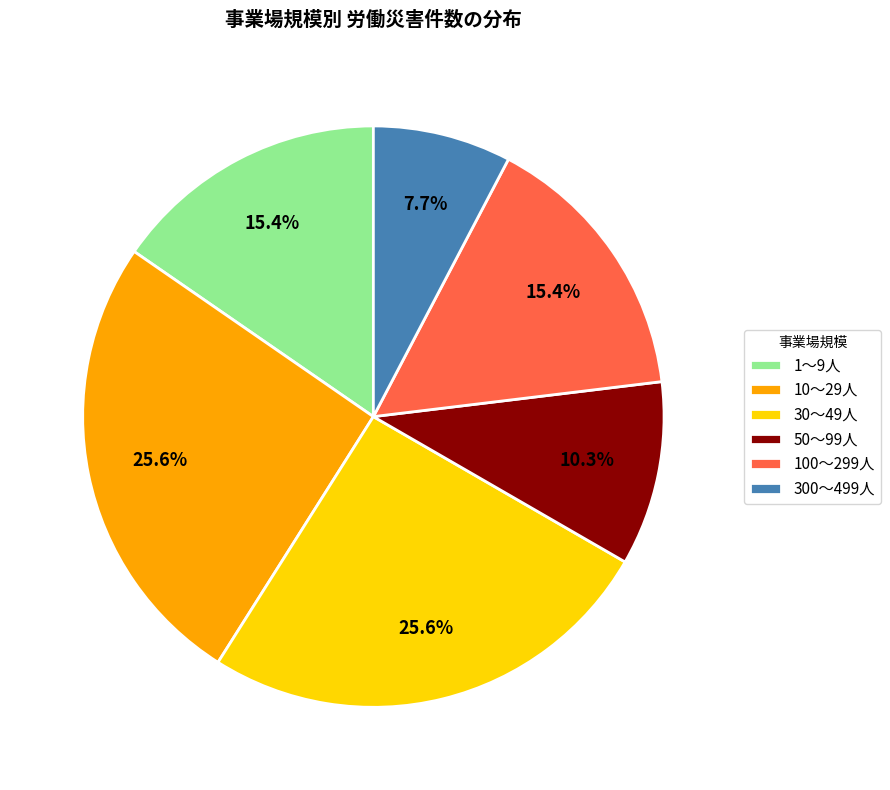

Which slice is the smallest?

300～499人